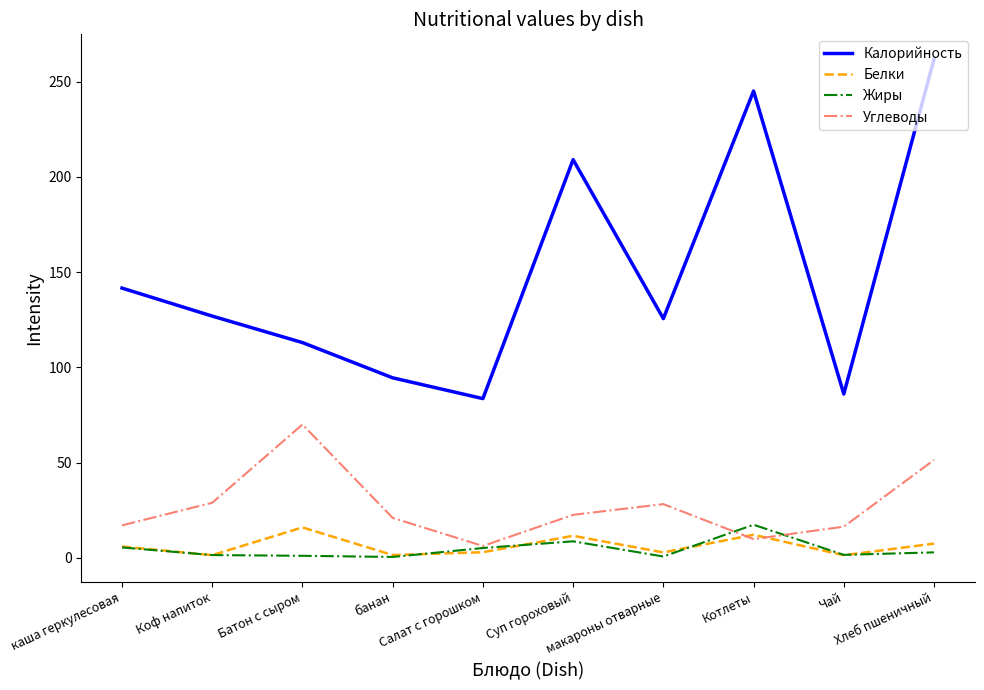

True or false: Калорийность and Белки intersect in this chart.

False